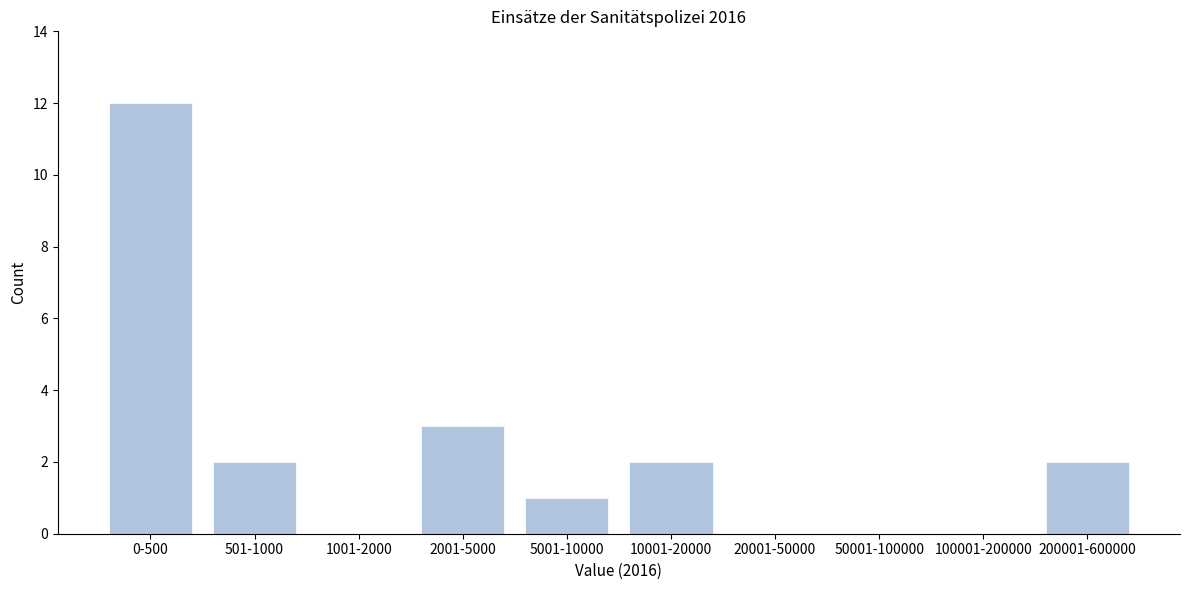

Reading left to right, list all the values displayed in this chart.

0-500=12	501-1000=2	1001-2000=0	2001-5000=3	5001-10000=1	10001-20000=2	20001-50000=0	50001-100000=0	100001-200000=0	200001-600000=2